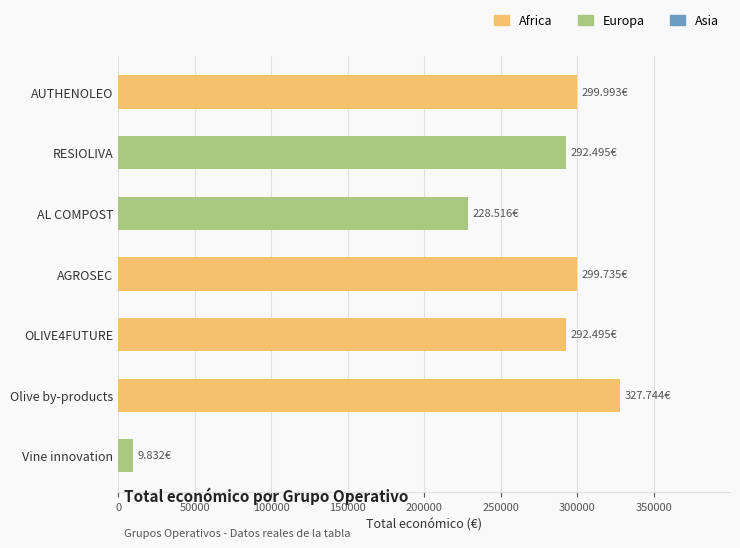

At which label is the value closest to 168788?

AL COMPOST